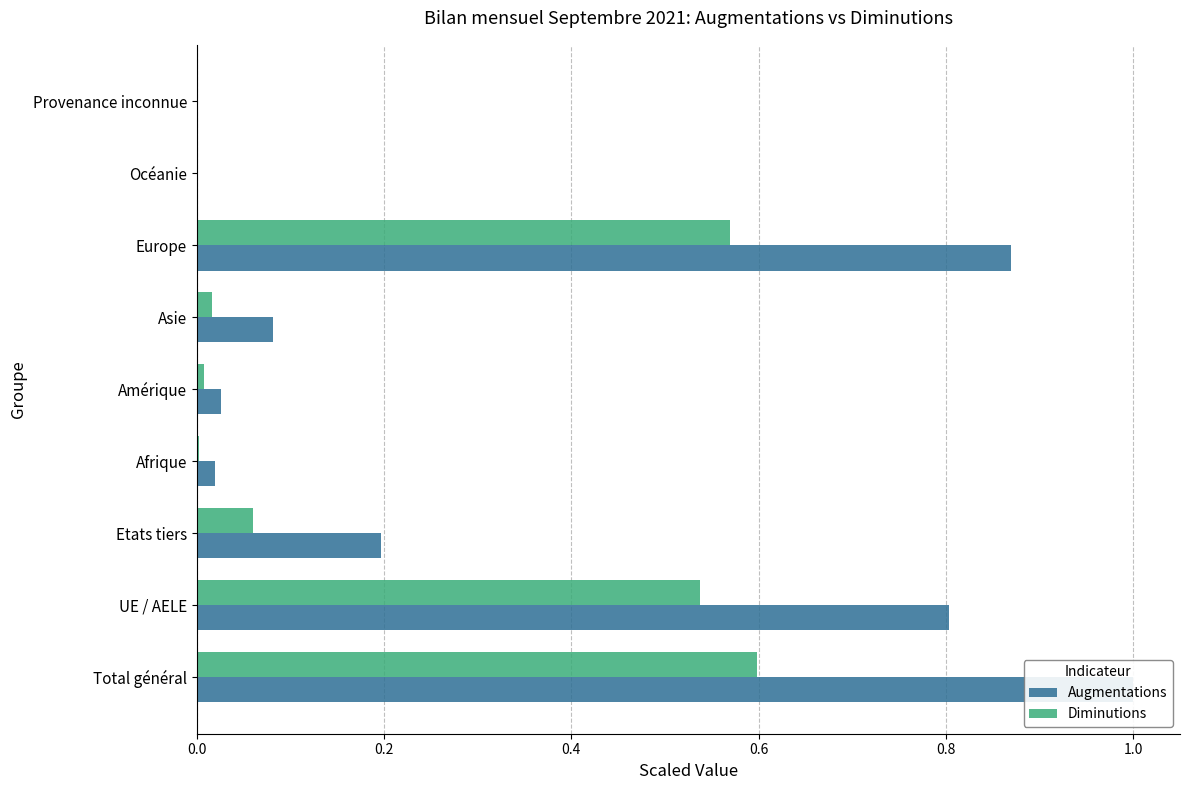

Which series has the largest total across all categories?

Augmentations